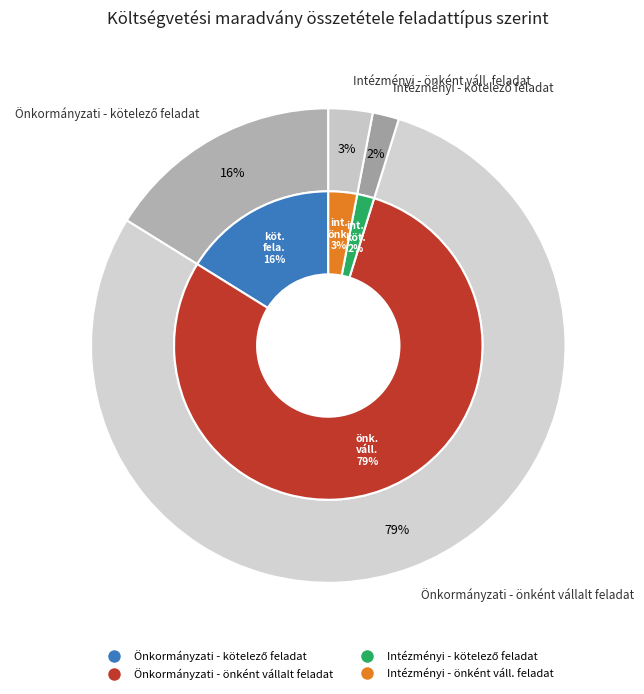

How many segments does this pie chart have?

4